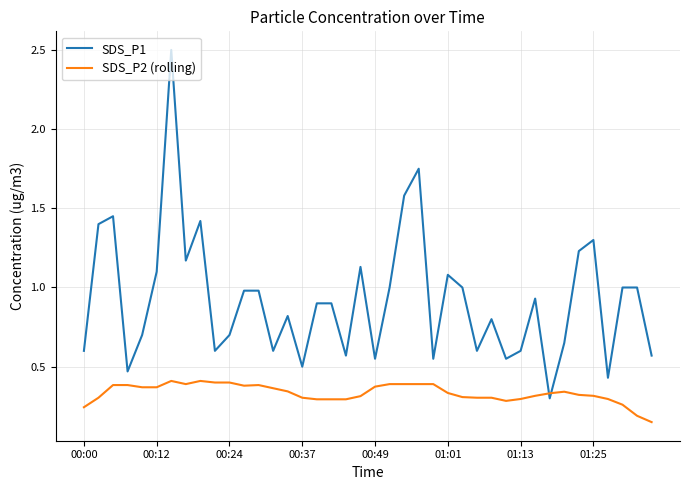

List the series in order of their peak value, lowest first.

SDS_P2 (rolling), SDS_P1